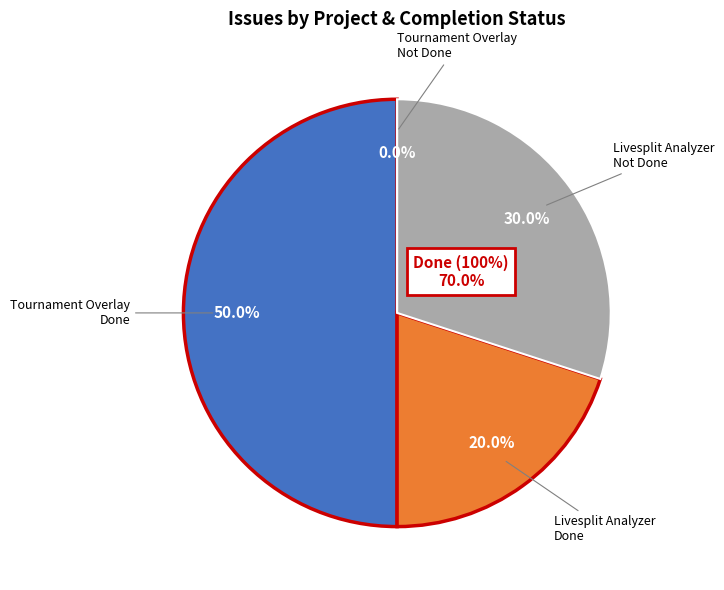

What portion of the pie excludes 146?

85.7%